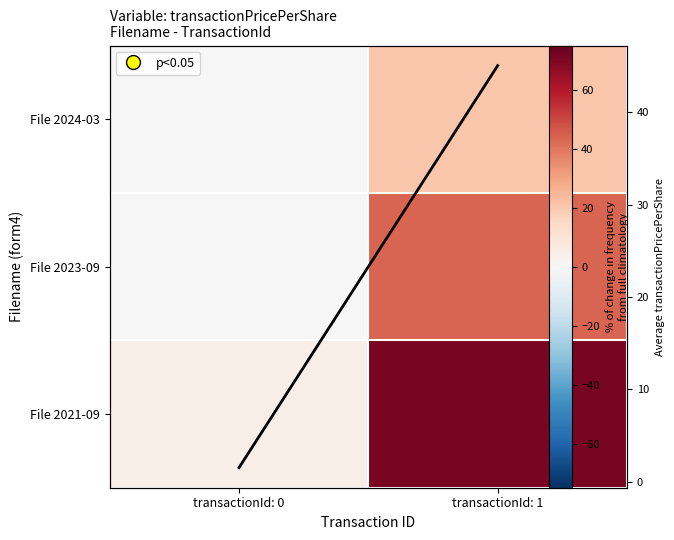

What is the difference between the maximum and minimum values in the File 2023-09 series?

43.5